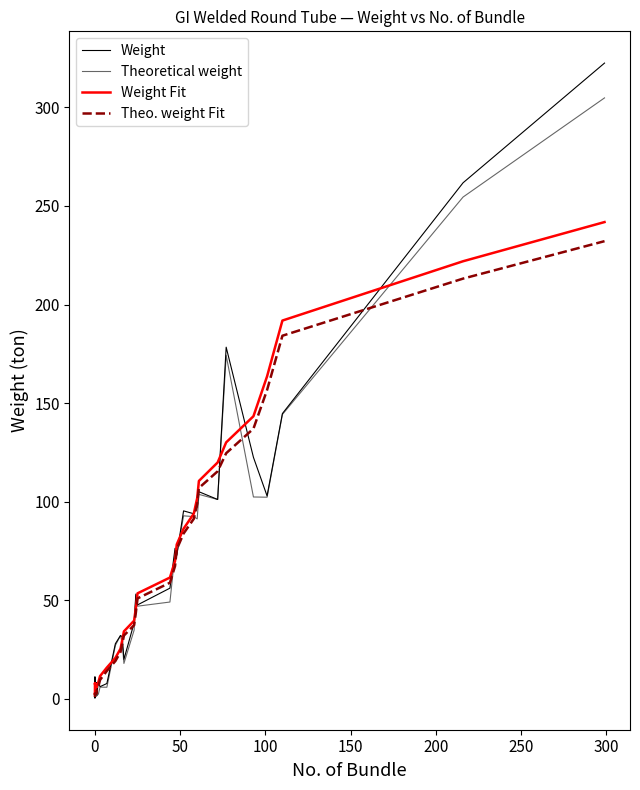

Which series has the largest range (max minus min)?

Weight